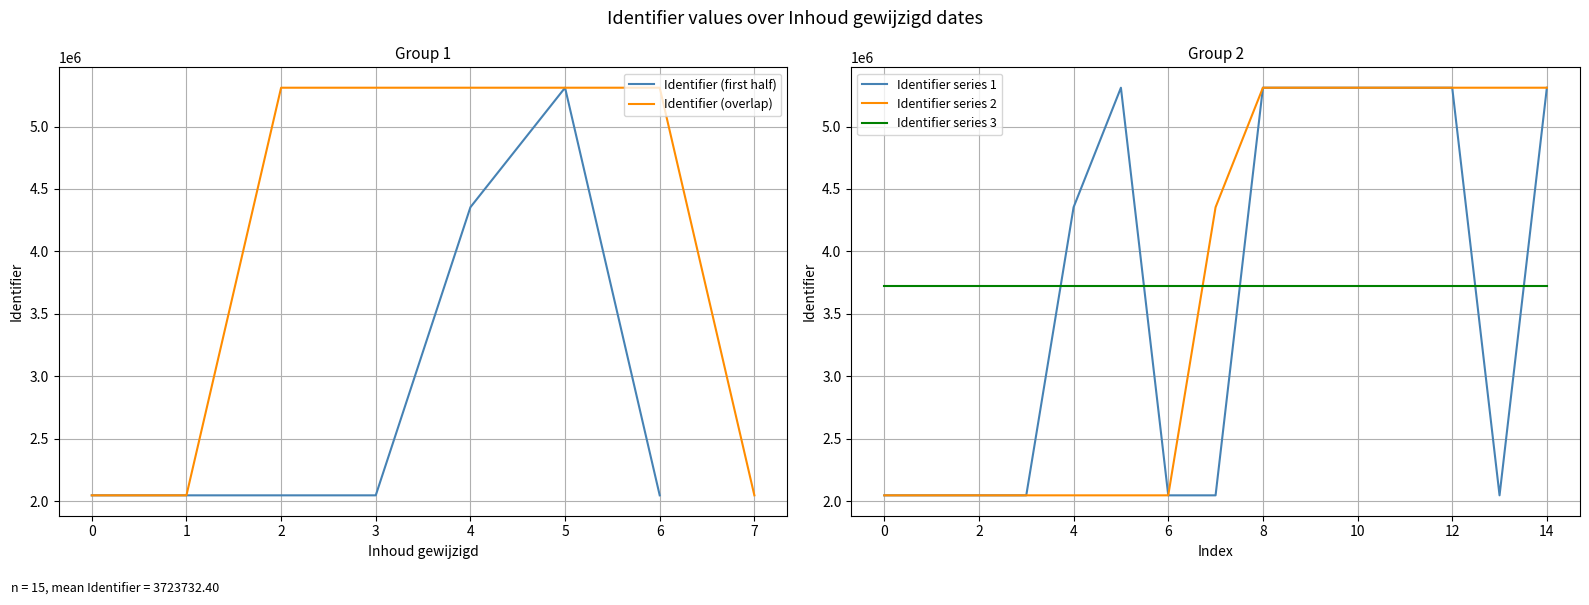

True or false: Identifier (first half) has a value of 2046260 at 0.

True